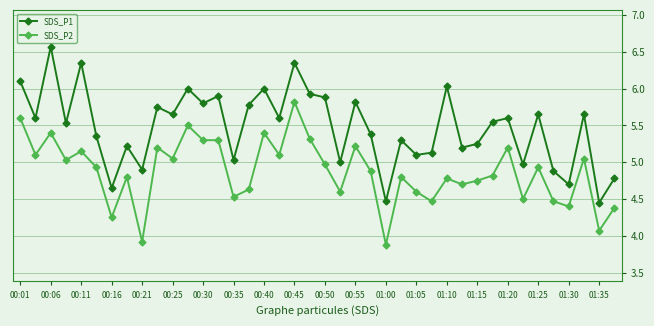

How many distinct data groups are displayed?

2